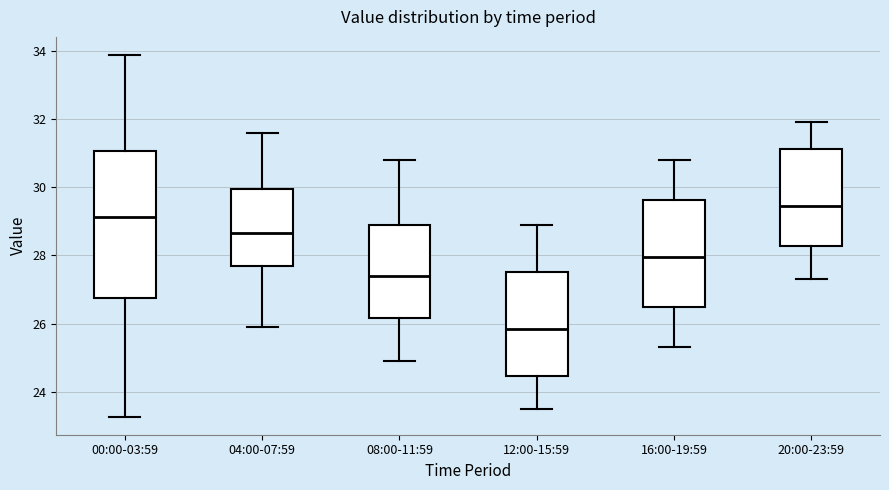

Which box's median line is the lowest?

12:00-15:59